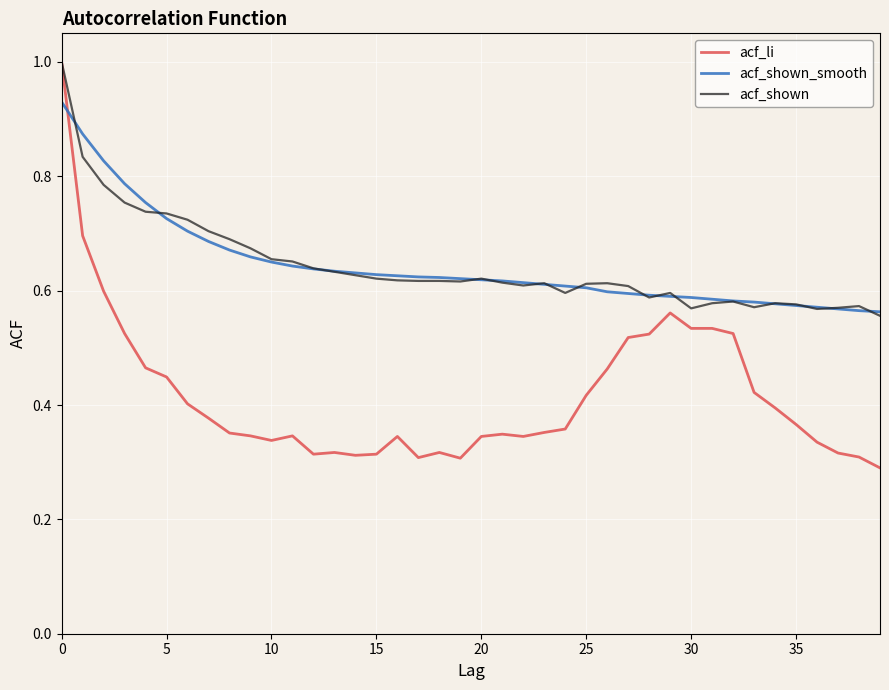

How many intersections are there between acf_shown_smooth and acf_li?

1